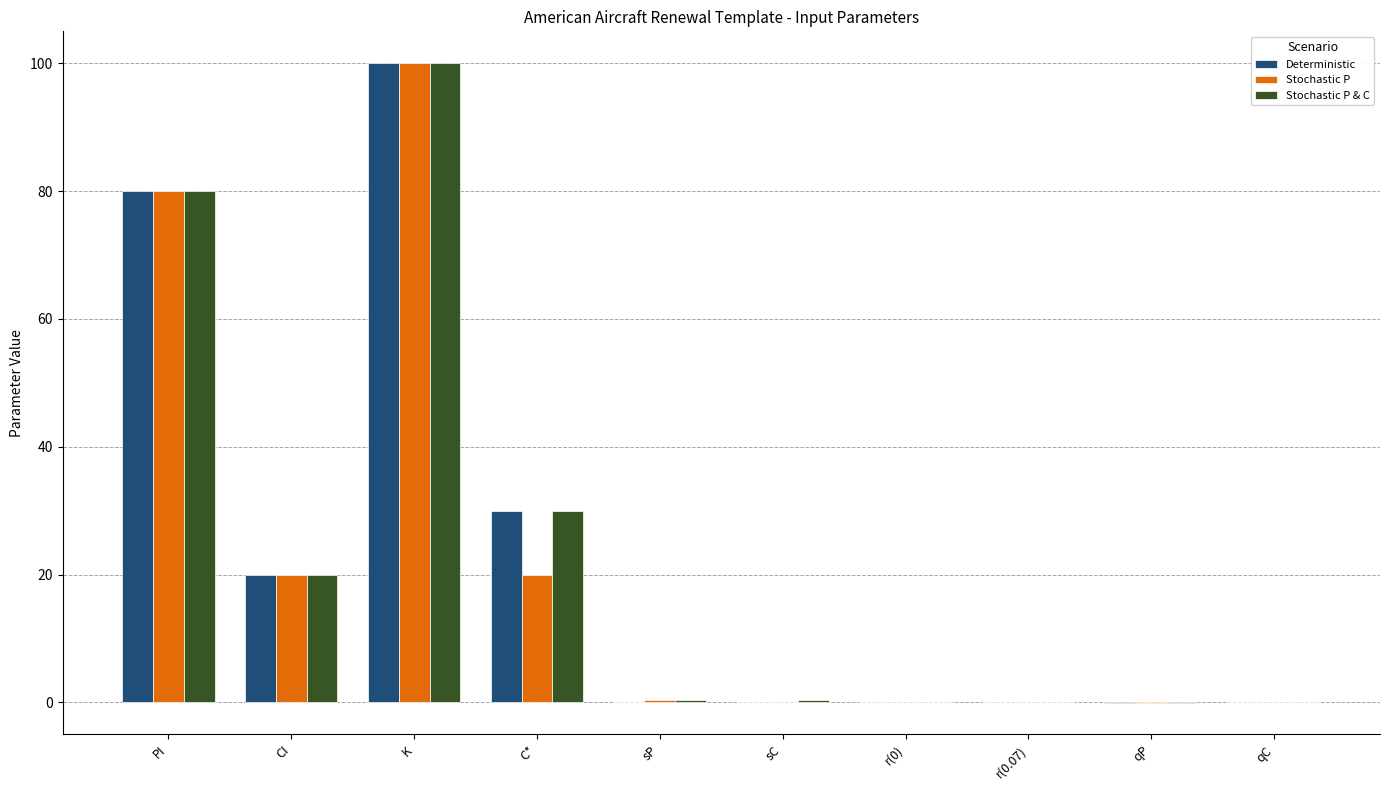

What is the maximum value shown in the chart?

100.0